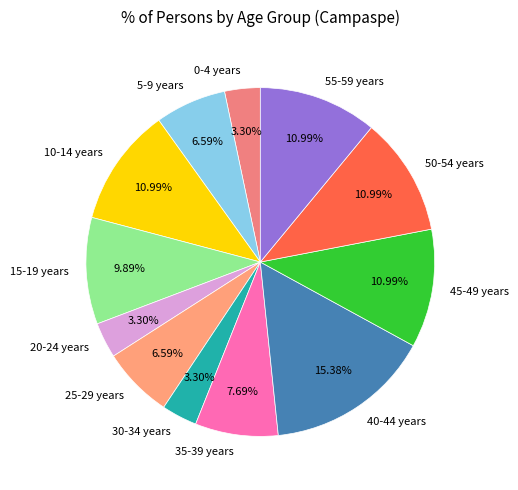

Is the sum of 55-59 years and 25-29 years greater than half?

No